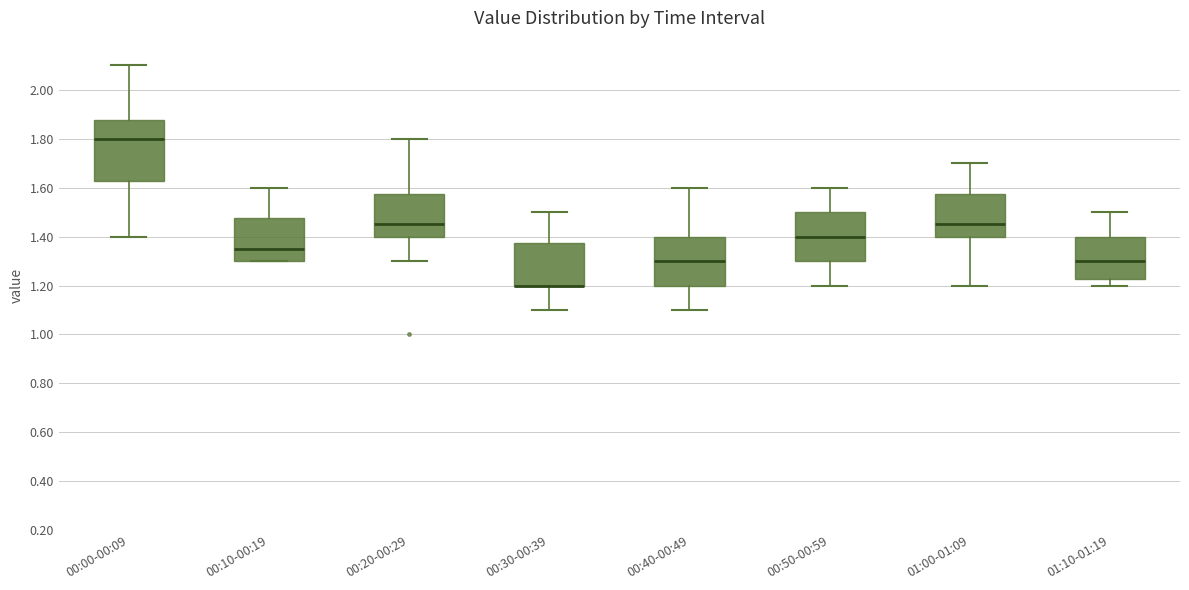

Reading left to right, read every box against the y-axis: the position of its median line, the range the box covers, and the ends of its whiskers. The values are not printed on the chart, so give them approximately, as read against the axis.

00:00-00:09: median 1.80, box 1.62 to 1.88, whiskers 1.40 to 2.10
00:10-00:19: median 1.36, box 1.30 to 1.48, whiskers 1.30 to 1.60
00:20-00:29: median 1.46, box 1.40 to 1.58, whiskers 1.30 to 1.80
00:30-00:39: median 1.20 (drawn on the box's lower edge), box 1.20 to 1.38, whiskers 1.10 to 1.50
00:40-00:49: median 1.30, box 1.20 to 1.40, whiskers 1.10 to 1.60
00:50-00:59: median 1.40, box 1.30 to 1.50, whiskers 1.20 to 1.60
01:00-01:09: median 1.46, box 1.40 to 1.58, whiskers 1.20 to 1.70
01:10-01:19: median 1.30, box 1.22 to 1.40, whiskers 1.20 to 1.50